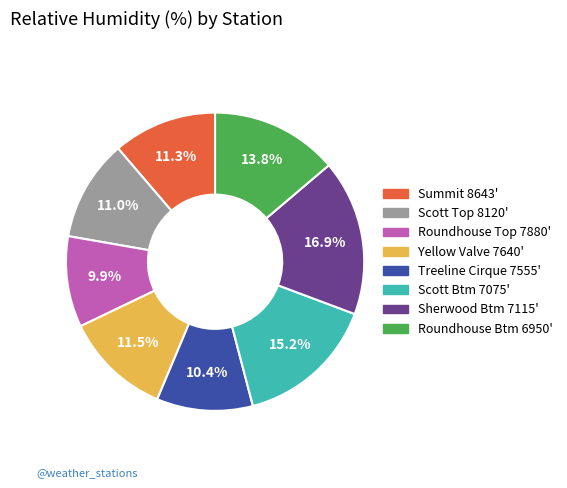

The Treeline Cirque 7555' slice represents 10% of the pie. True or false?

True